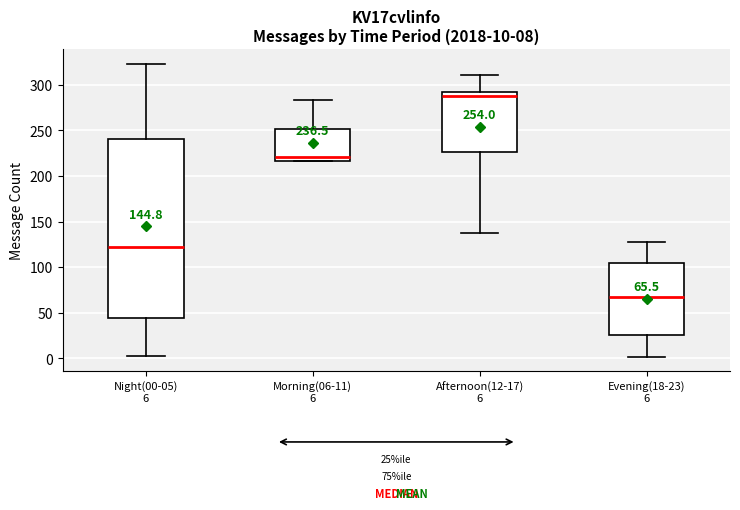

Which box's median line is the lowest?

Evening(18-23) 6